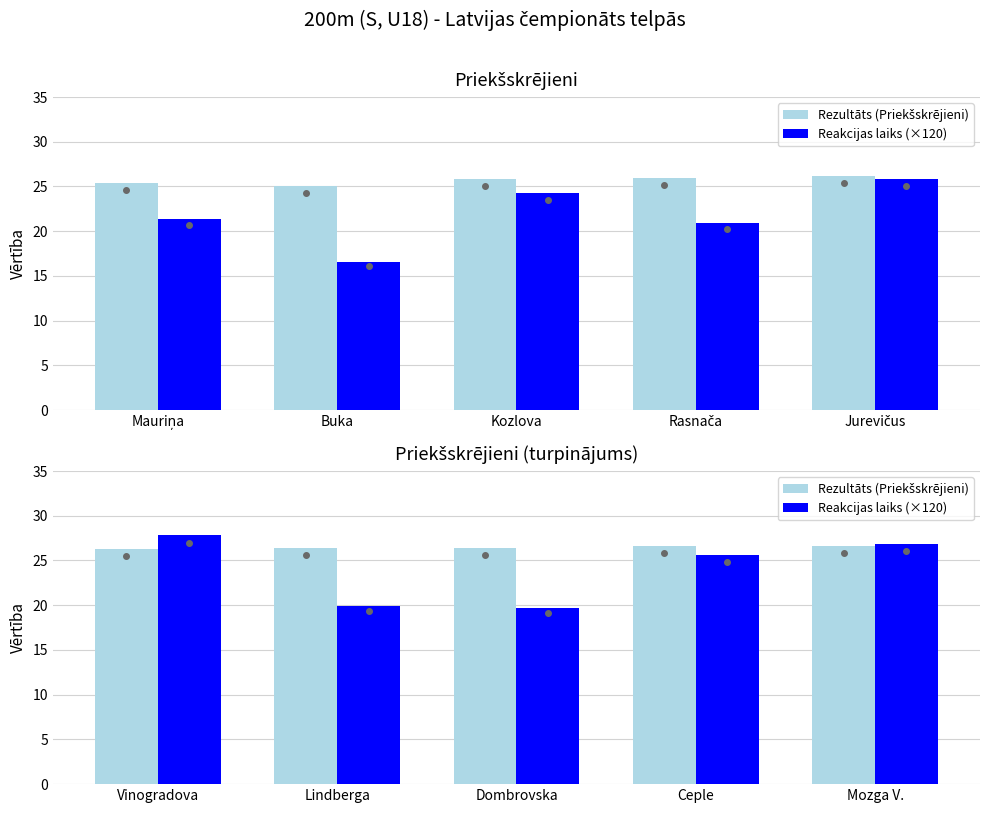

What are all the series names shown in the legend?

Rezultāts (Priekšskrējieni), Reakcijas laiks (×120)